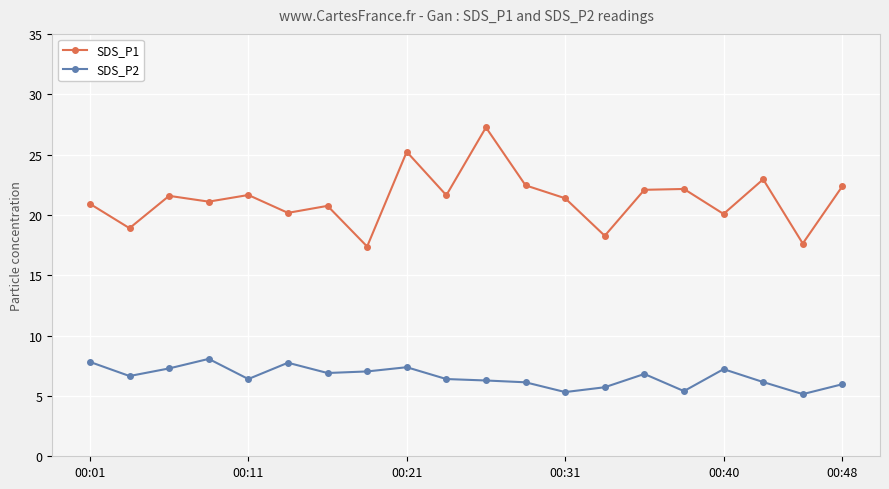

How many interior local peaks does the SDS_P1 series have?

7